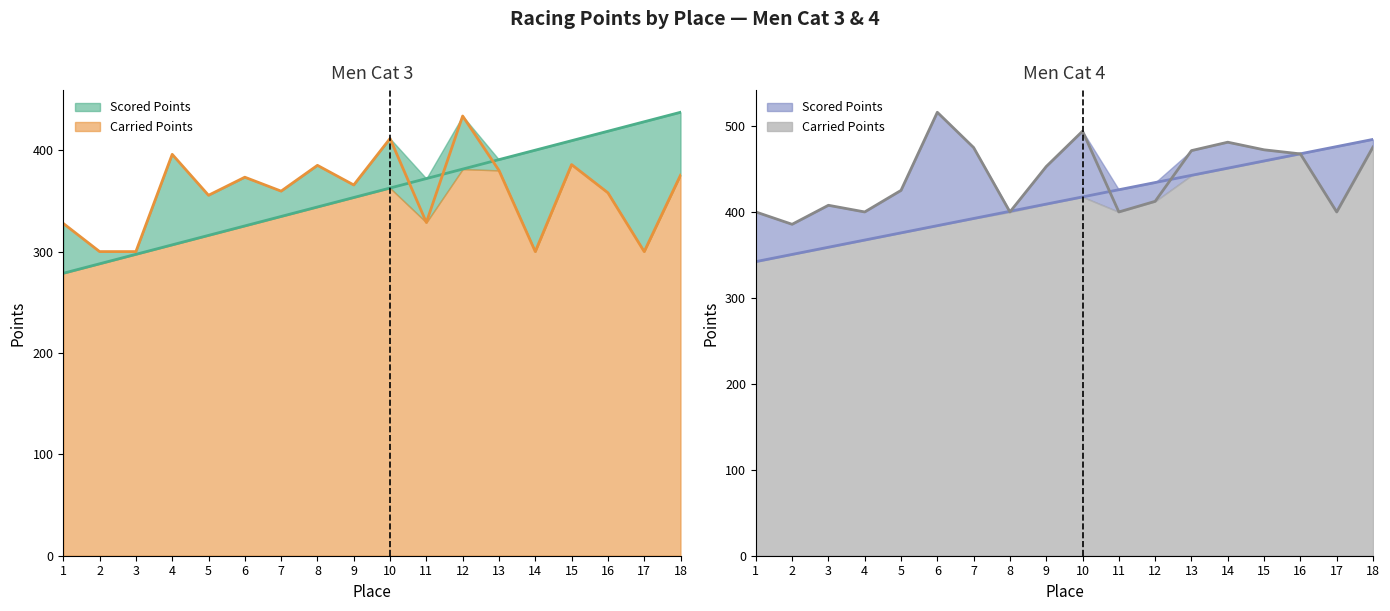

True or false: Carried Points Men Cat 4 has more than 1 interior local peaks.

True